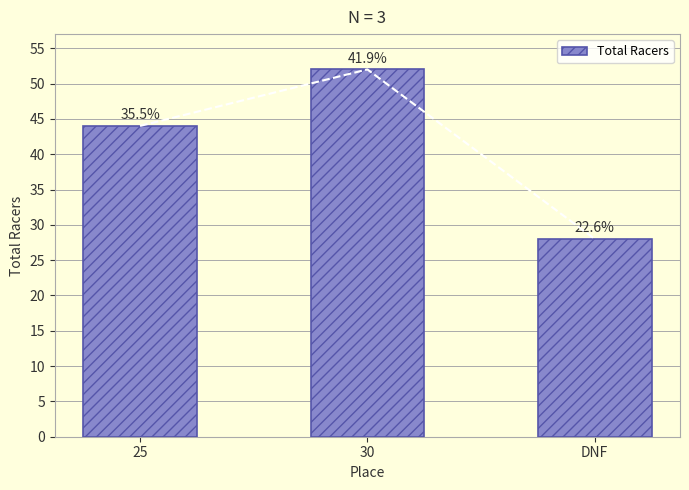

The value at 25 is 77. True or false?

False